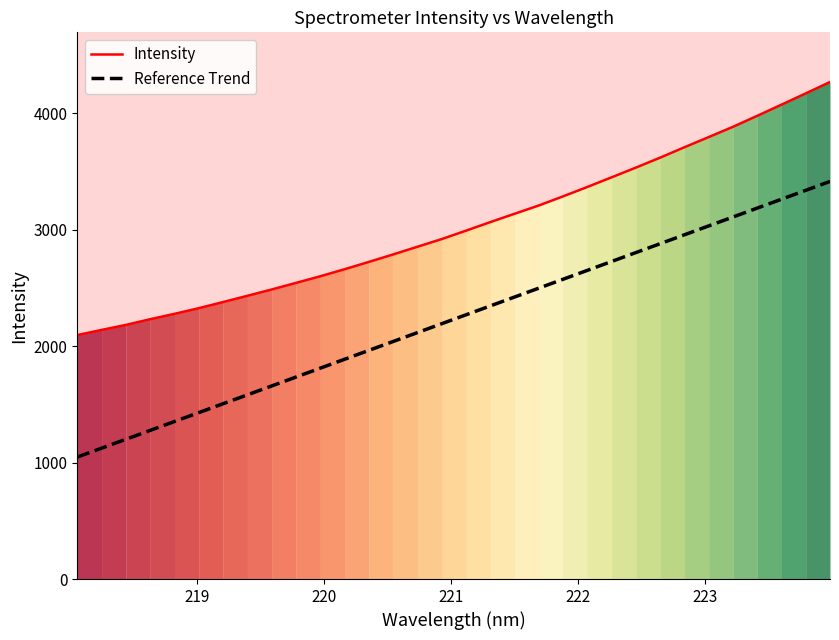

True or false: Reference Trend and Intensity intersect in this chart.

False